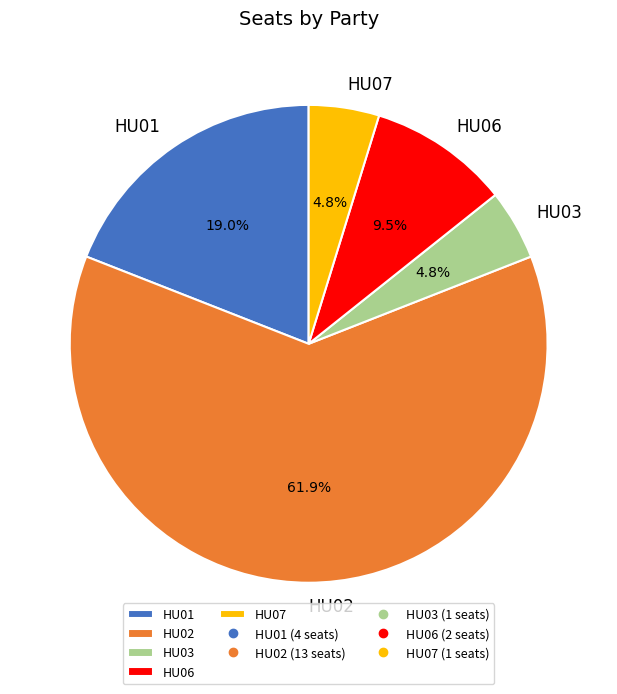

To the nearest percent, what is the difference between the largest and smallest slice percentages?

57%